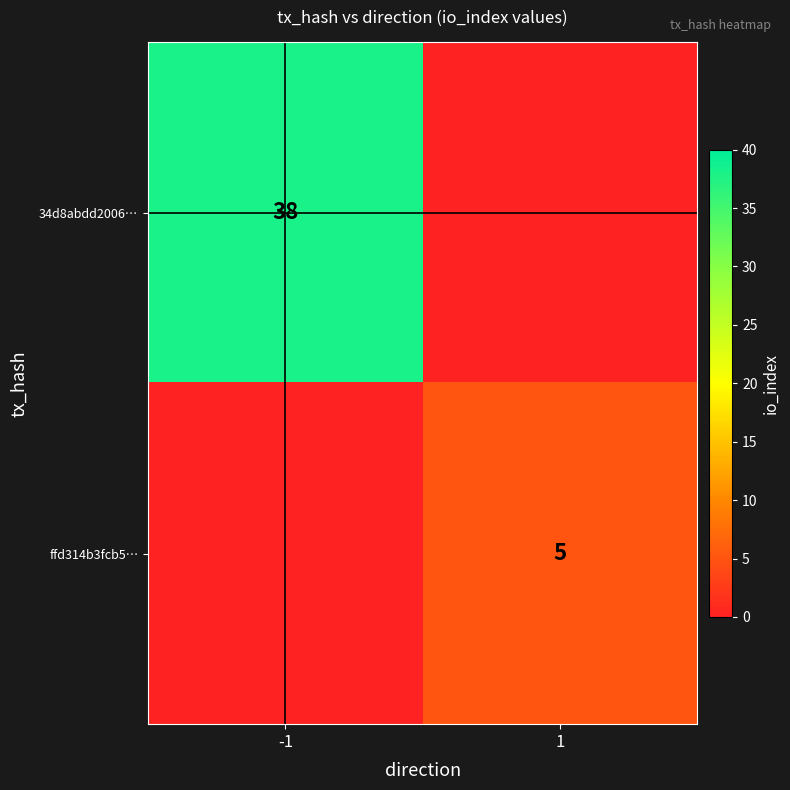

True or false: 34d8abdd2006… has a value of 11 at -1.

False